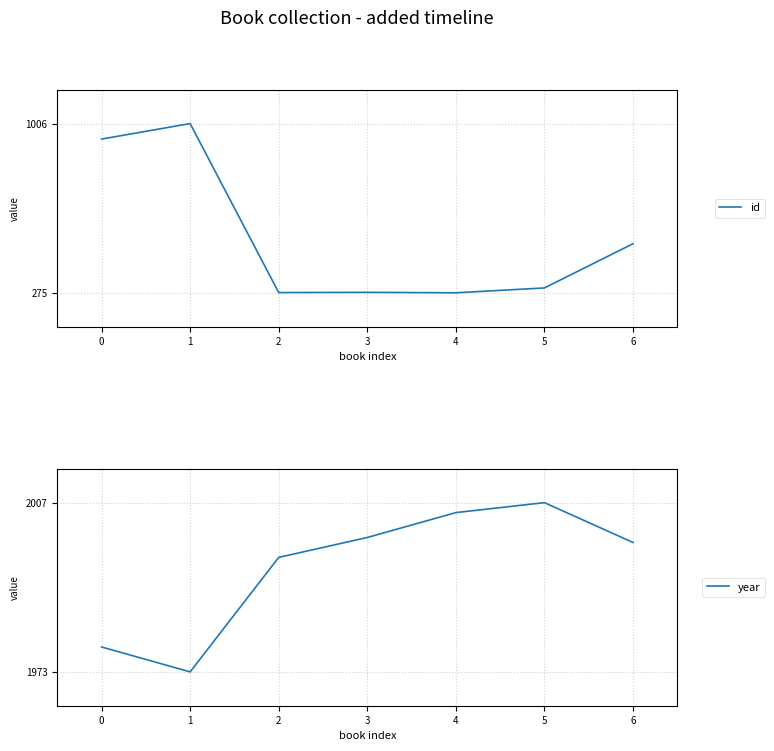

True or false: year and id intersect in this chart.

False